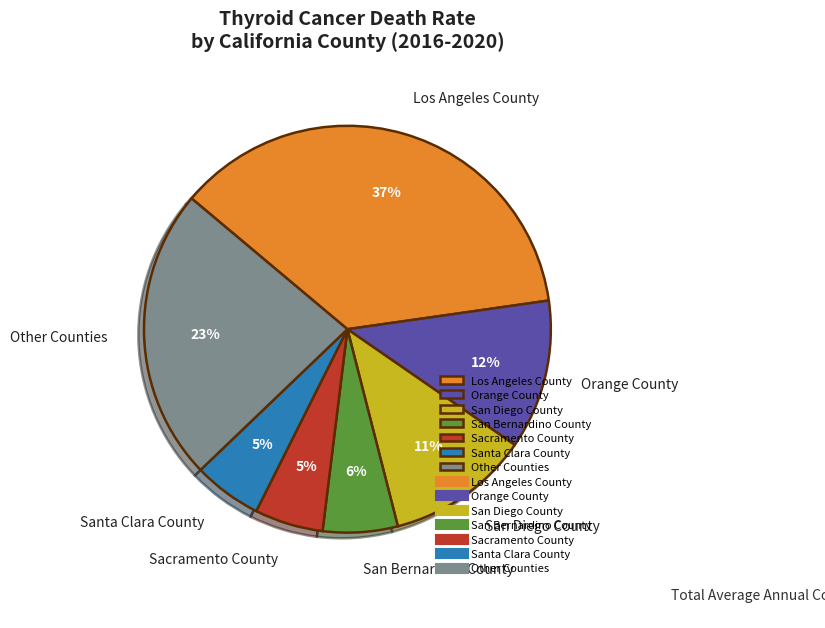

Which slice is the largest?

Los Angeles County